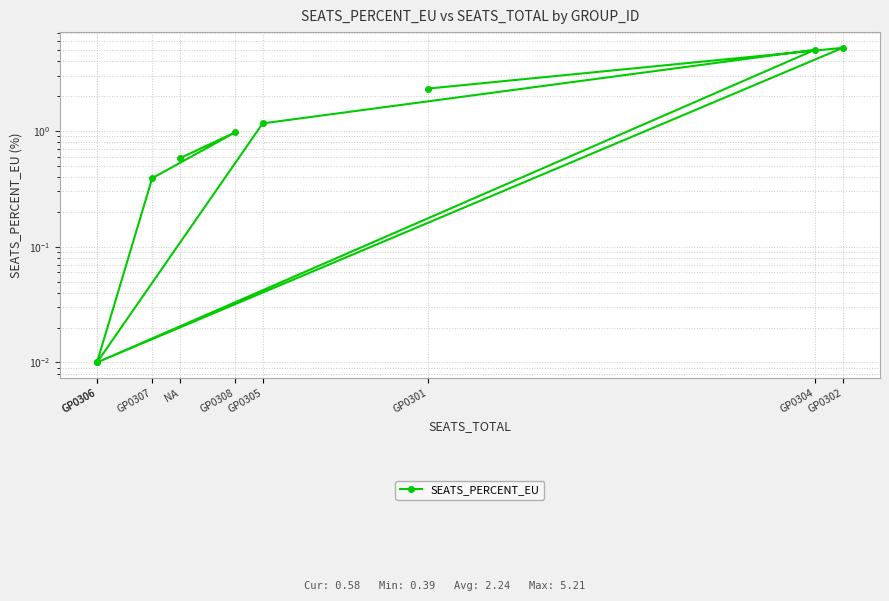

List the labels in order of value, smallest first.

GP0306, GP0306, GP0307, NA, GP0308, GP0305, GP0301, GP0304, GP0302